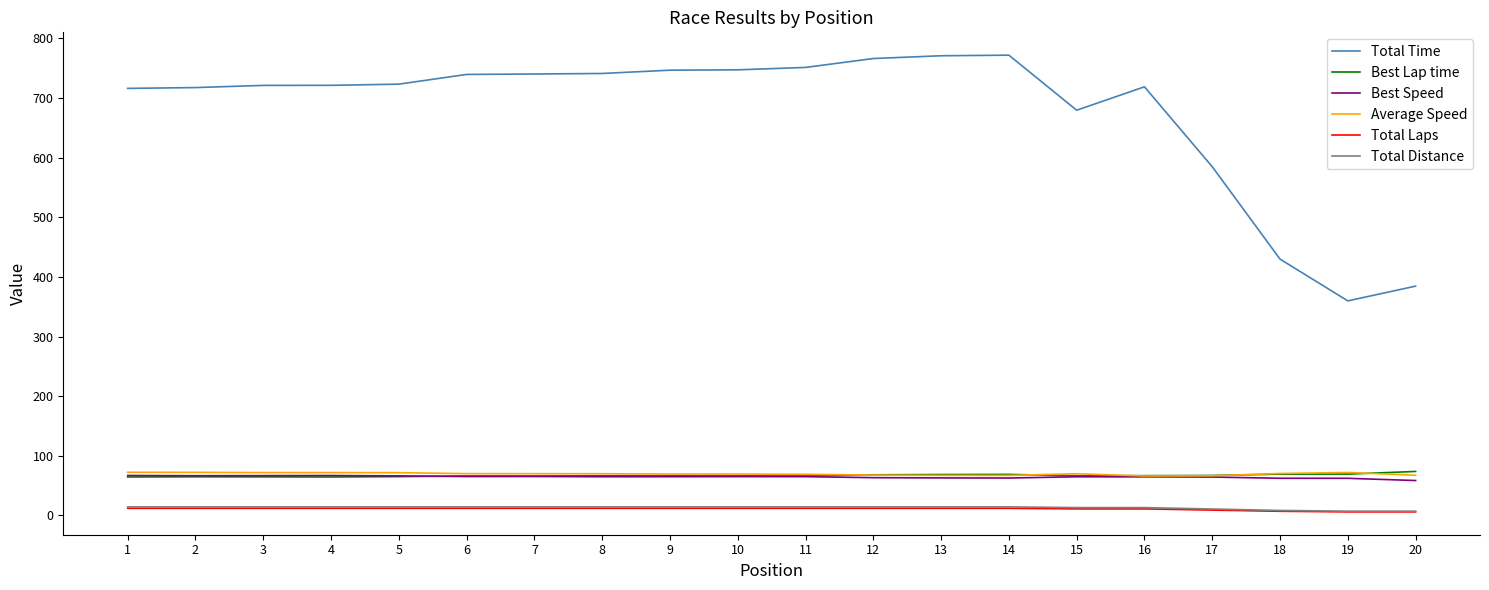

The value of Average Speed at 18 is 70.4. True or false?

True